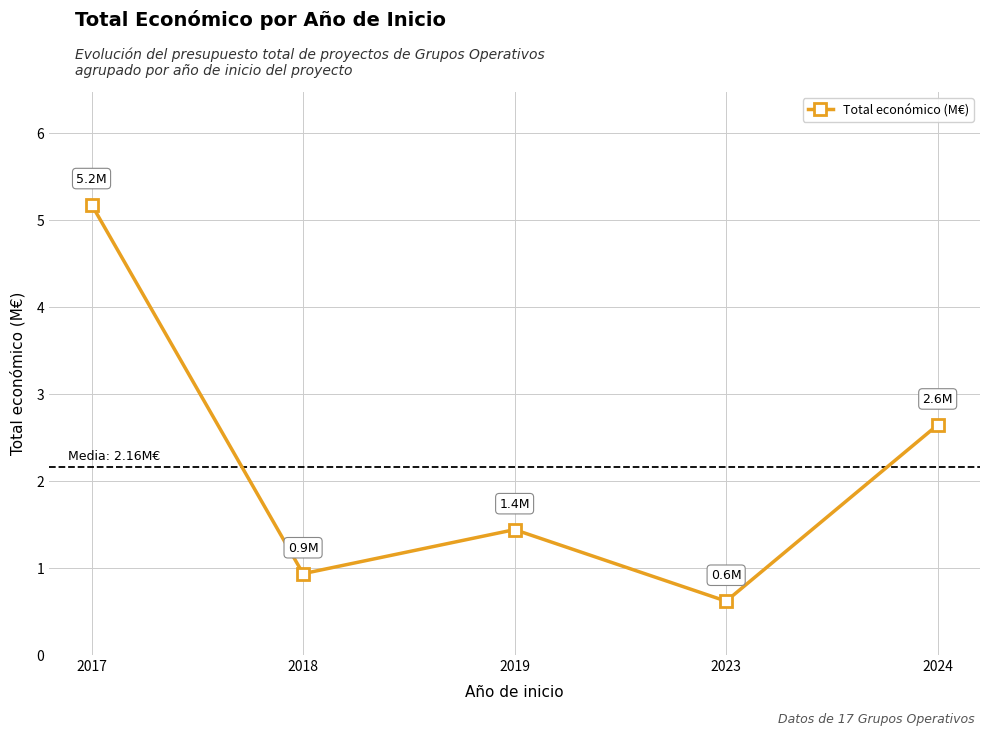

The value at 2018 is 0.9. True or false?

True